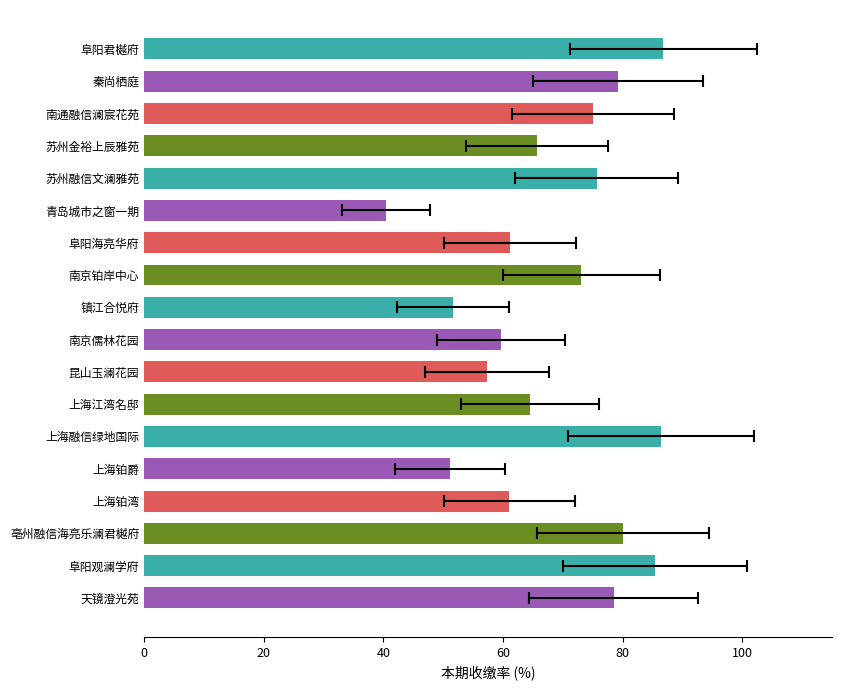

Read the value at 苏州融信文澜雅苑.

75.7